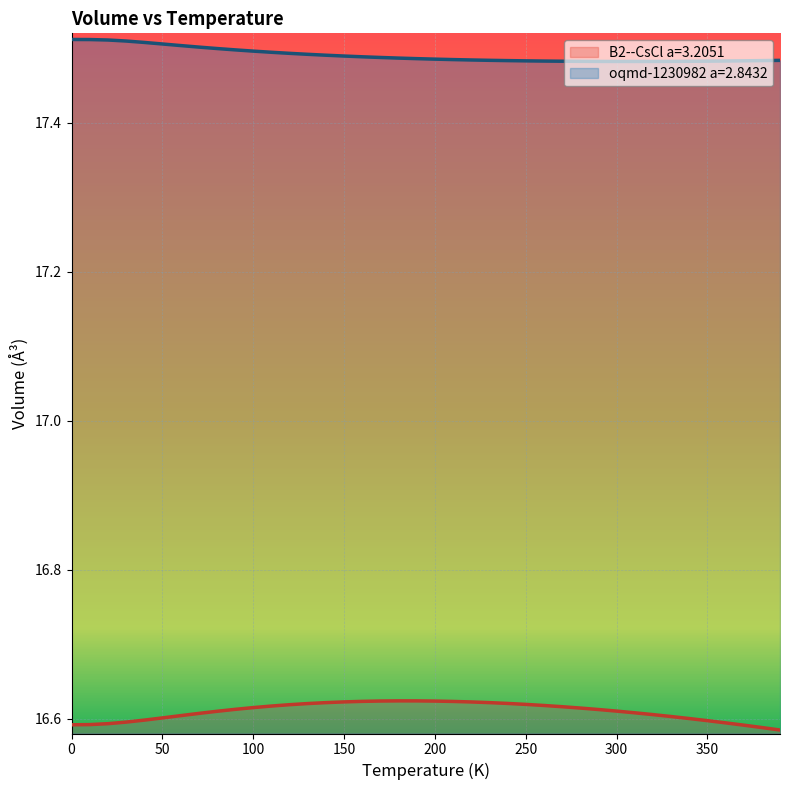

True or false: oqmd-1230982 a=2.8432 has a value of 9.1 at 290.0.

False